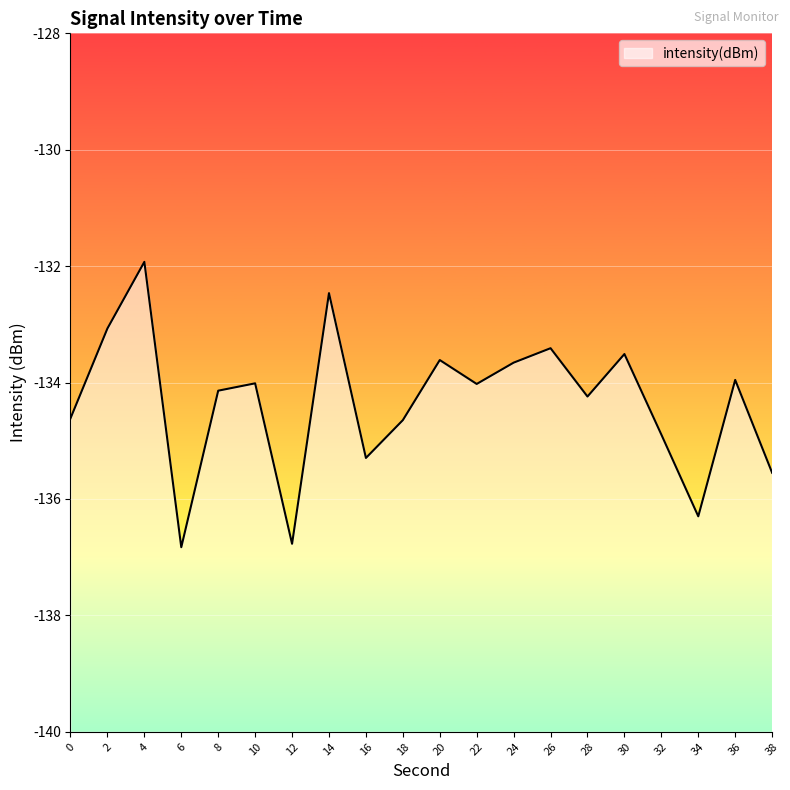

Where is the data nearest to the value -134?

10